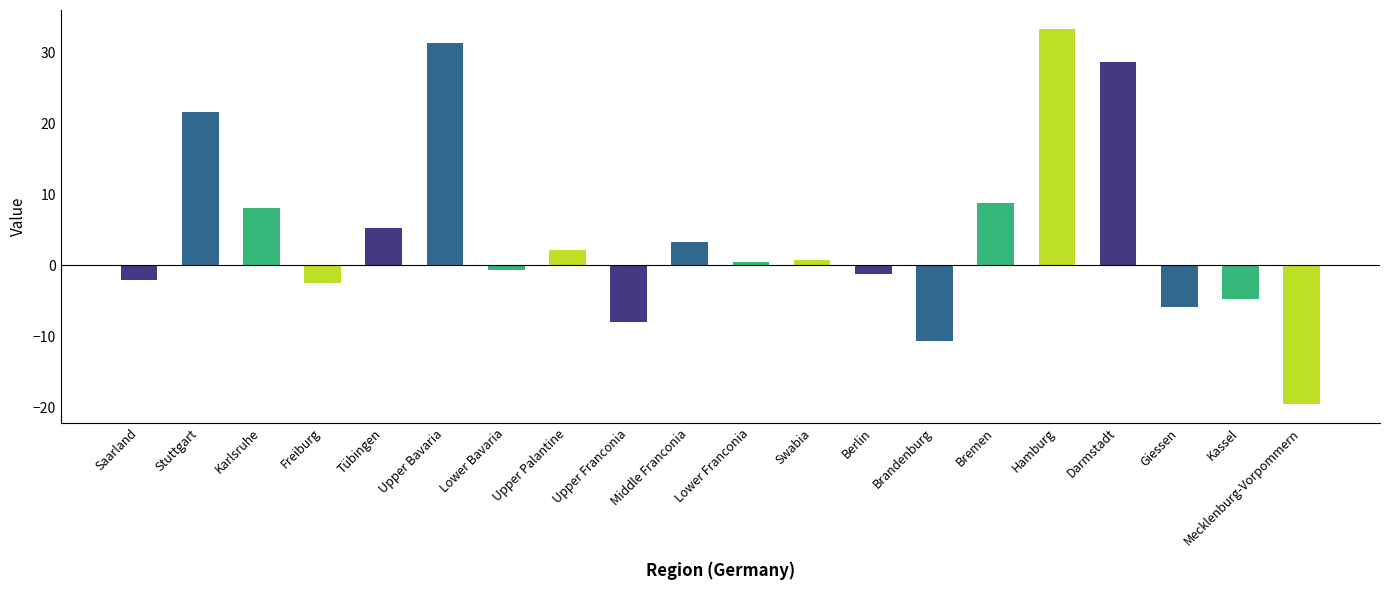

What is the minimum value shown in the chart?

-19.5